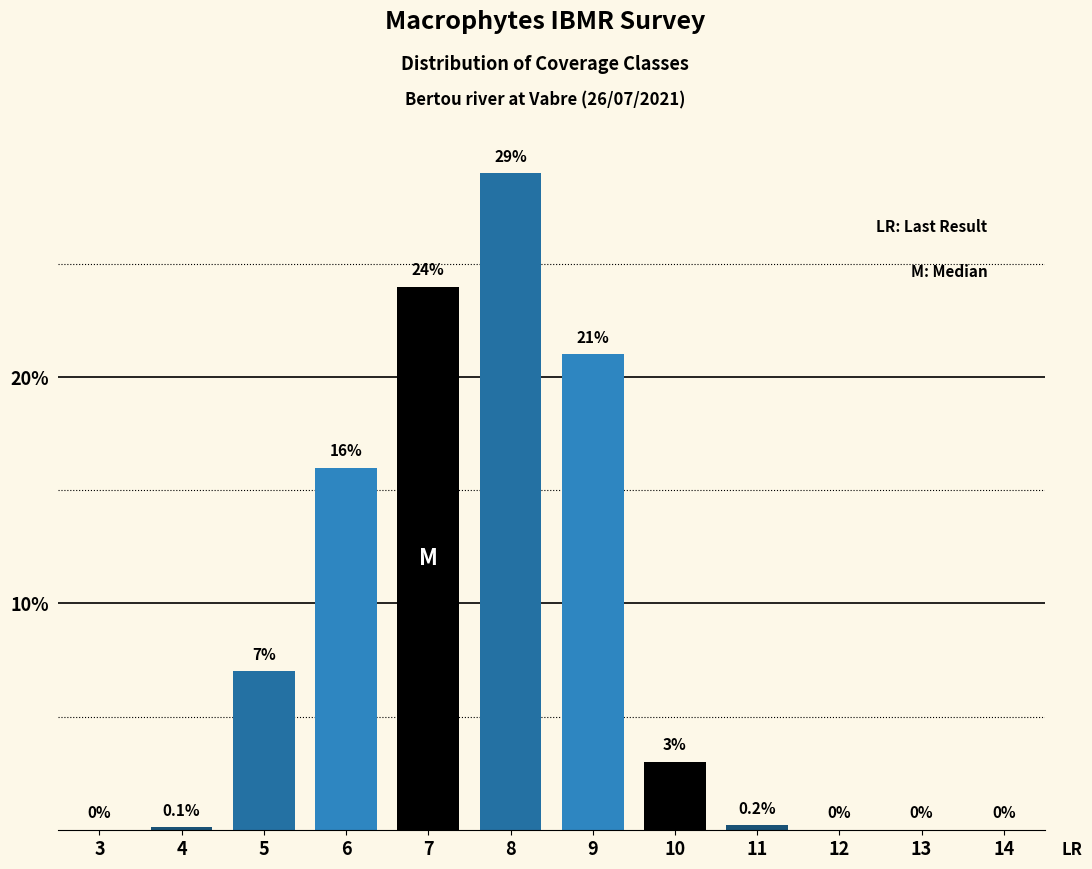

Reading left to right, what are all the values shown in this chart?

3=0.0	4=0.1	5=7.0	6=16.0	7=24.0	8=29.0	9=21.0	10=3.0	11=0.2	12=0.0	13=0.0	14=0.0